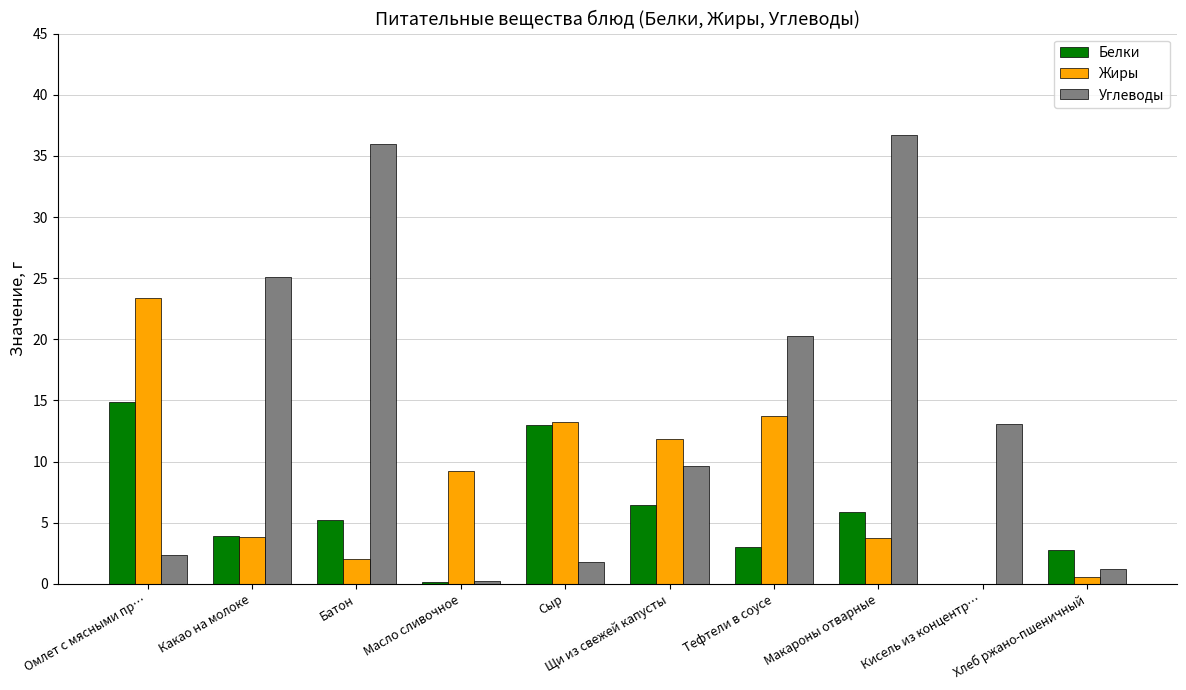

What are all the series names shown in the legend?

Белки, Жиры, Углеводы